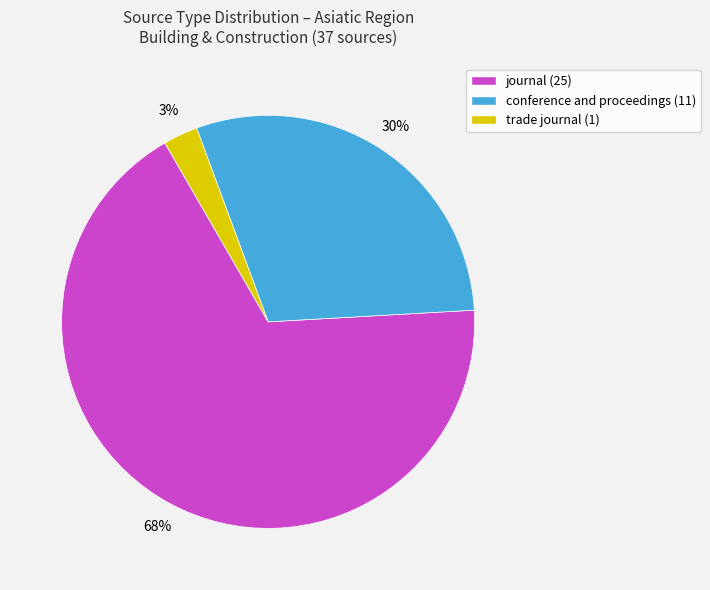

Count the number of slices in the pie.

3